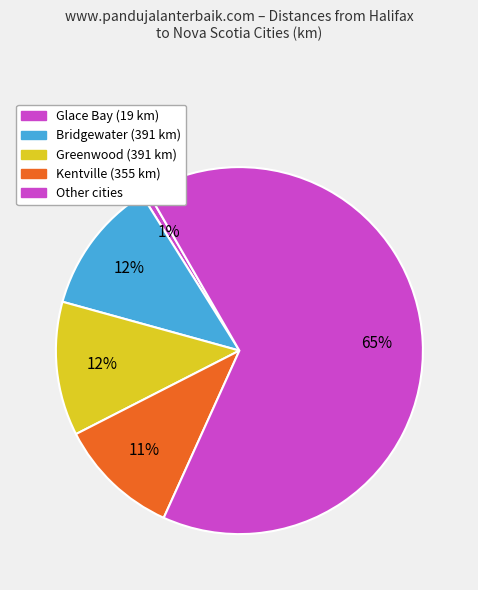

How many segments does this pie chart have?

5